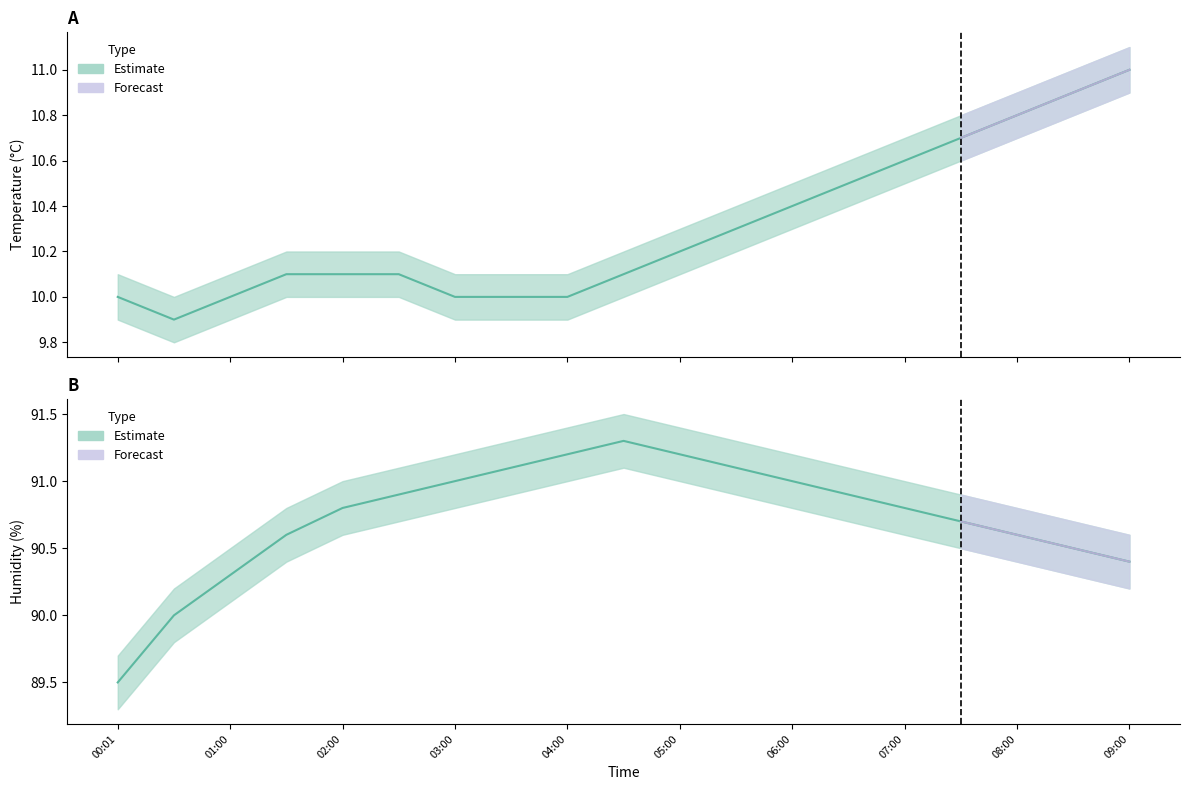

What is the average value of the temperature series?

10.3